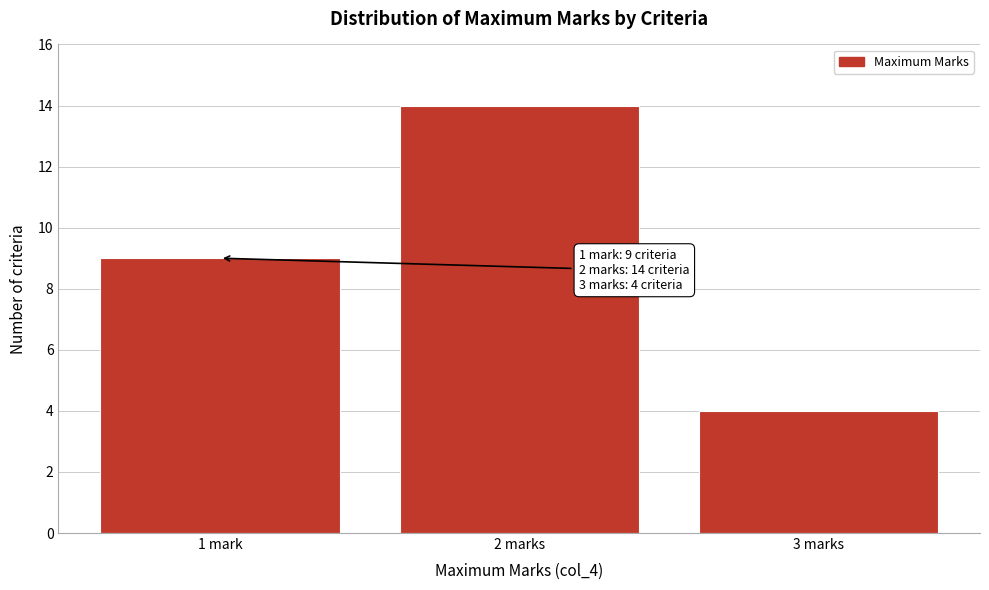

Reading left to right, transcribe all the data shown in this chart.

9	14	4